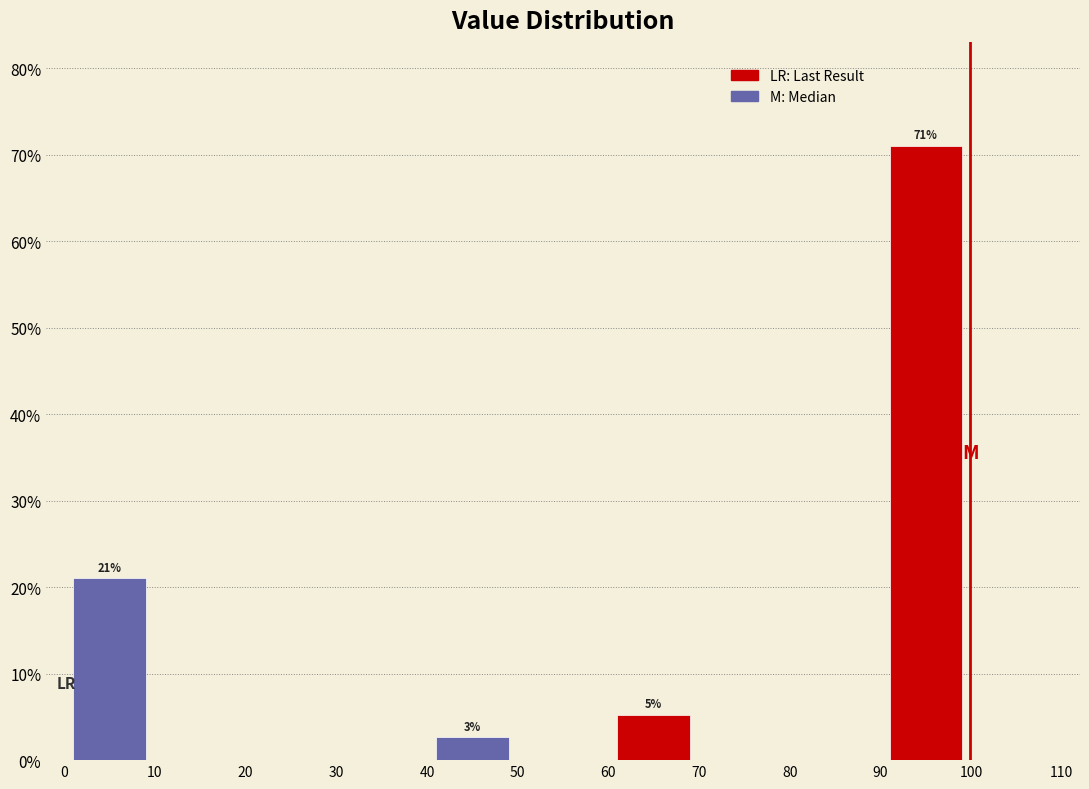

Over which range of the x-axis is the bar tallest?

90 to 100